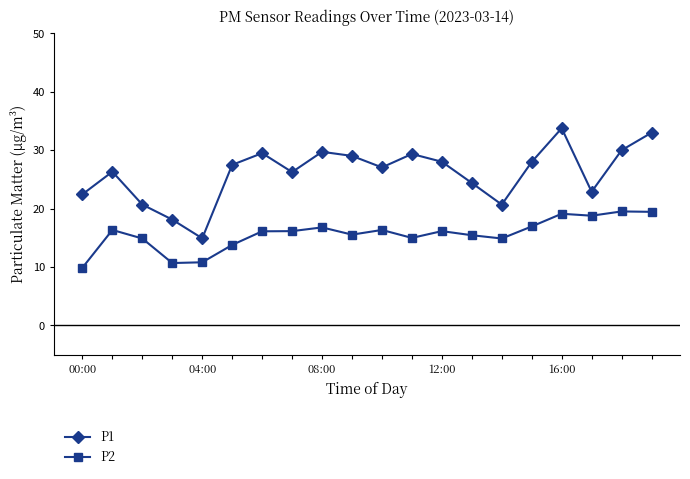

What is the sum of all P1 values?

521.2